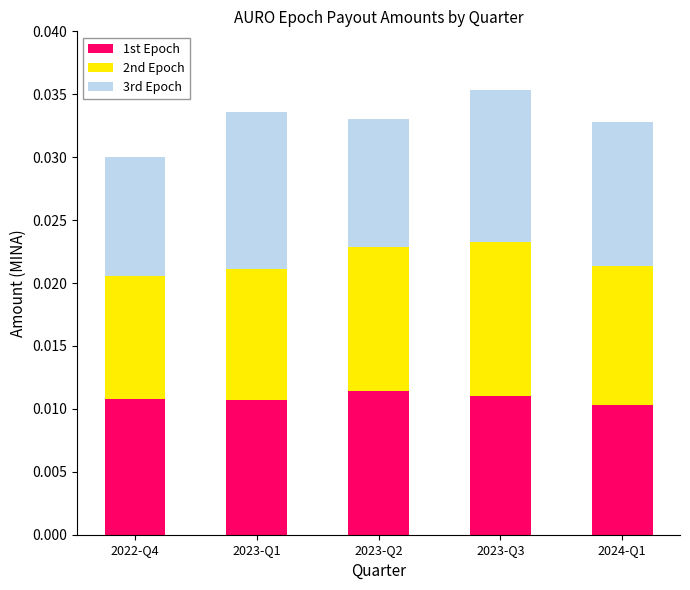

Count the 1st Epoch values in the range 0 to 1.

5